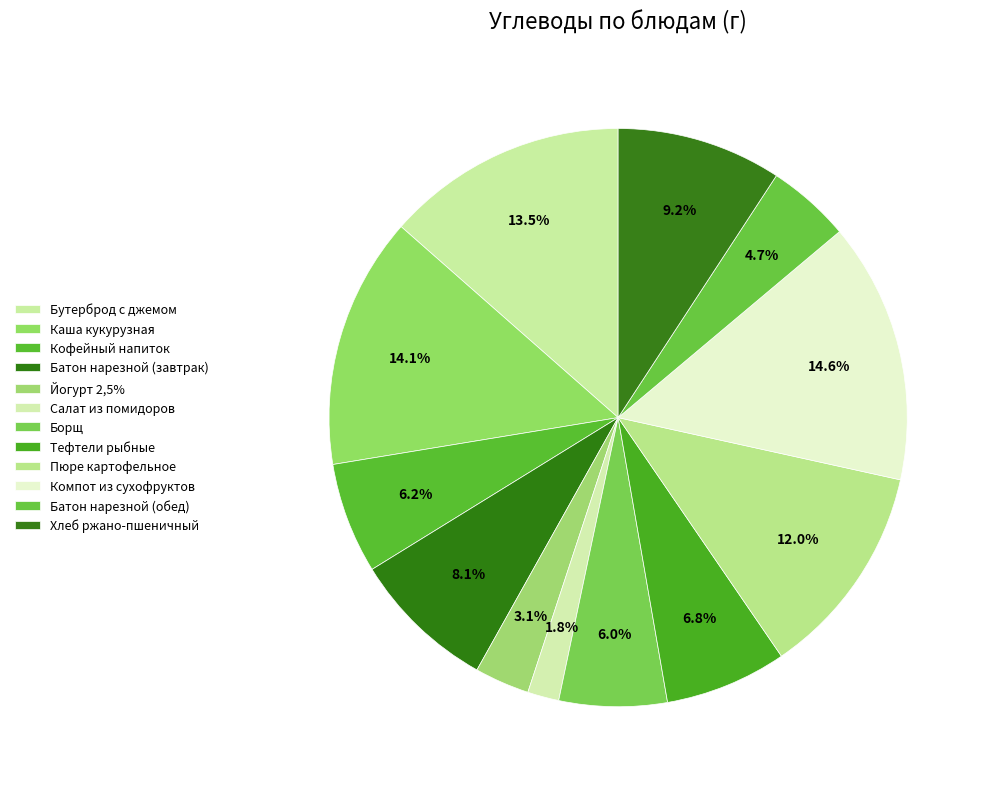

Count the number of slices in the pie.

12